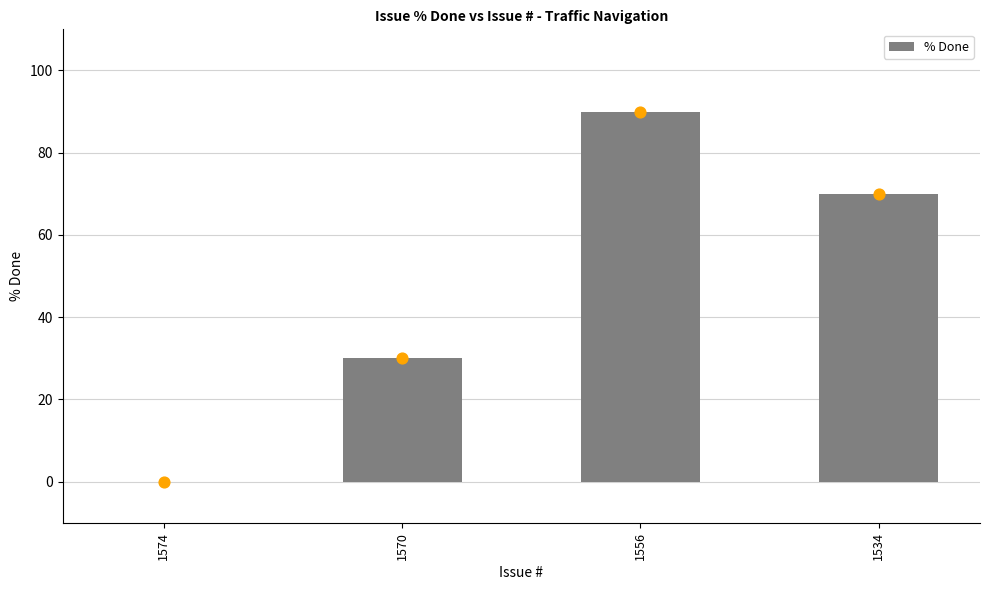

Between 1534 and 1556, which is larger?

1556